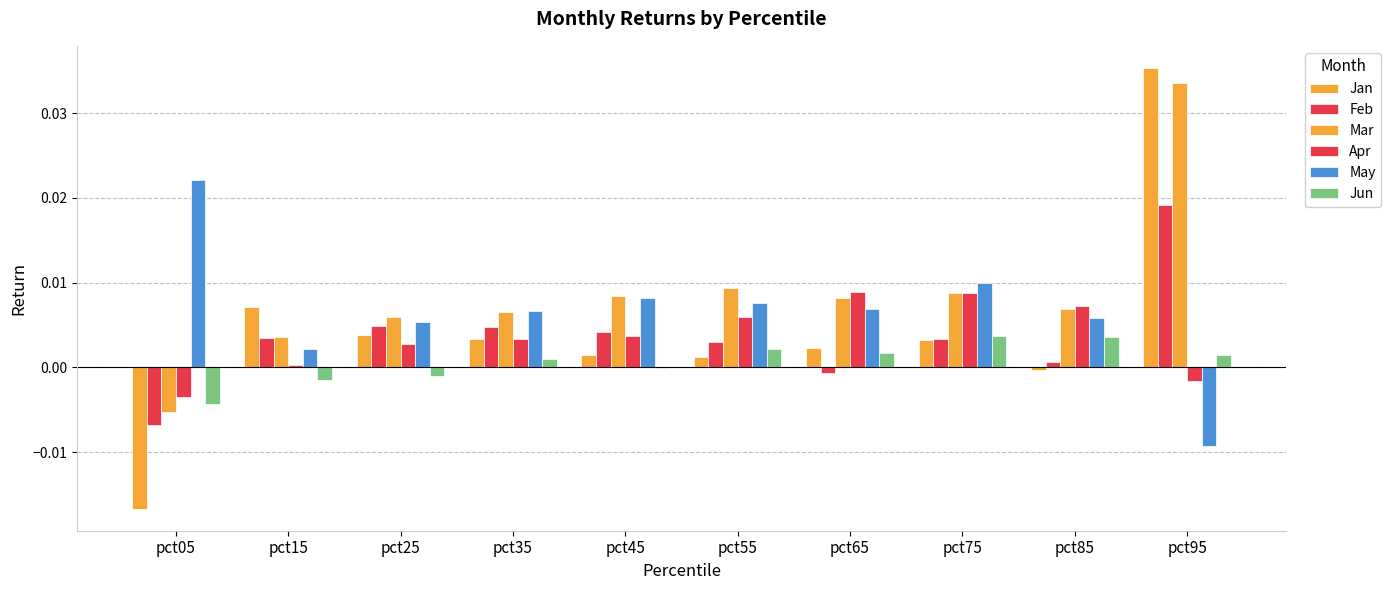

How many values in the May series exceed 0?

9